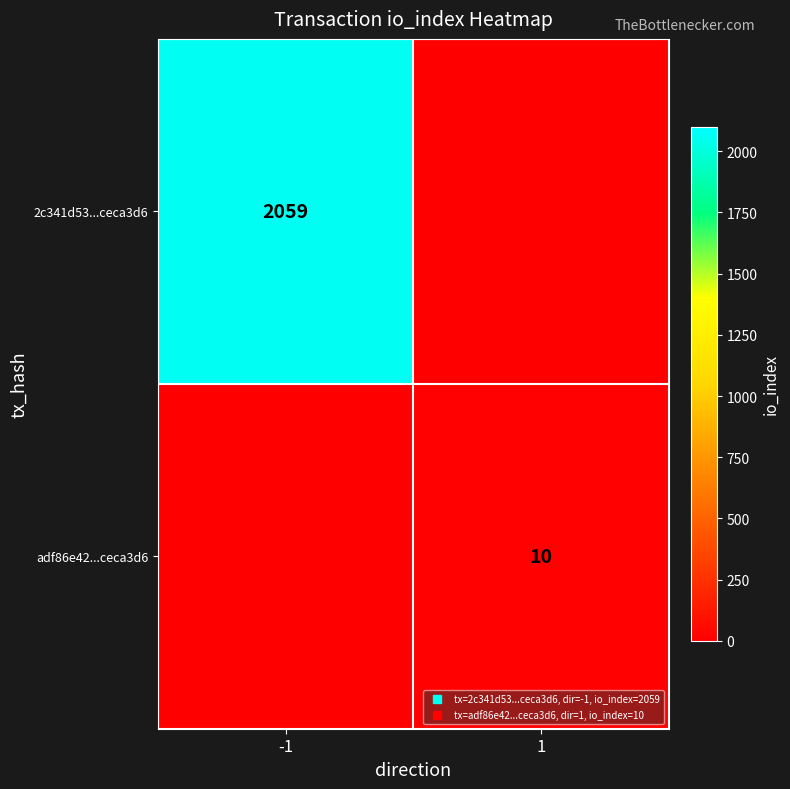

True or false: 2c341d53...ceca3d6 has a value of 3476 at -1.

False